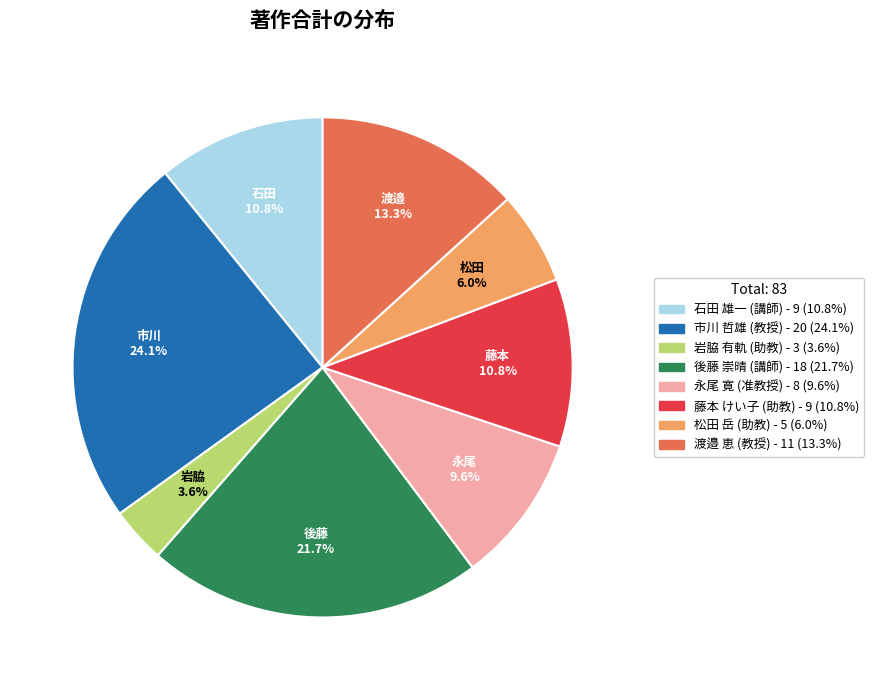

To the nearest percent, what is the average slice percentage?

12%